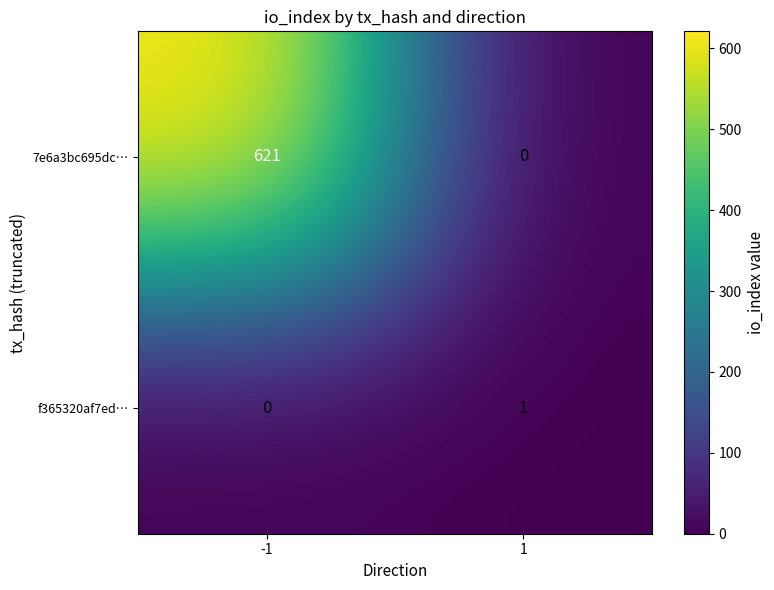

Rank the series by their maximum value, from lowest to highest.

f365320af7ed…, 7e6a3bc695dc…